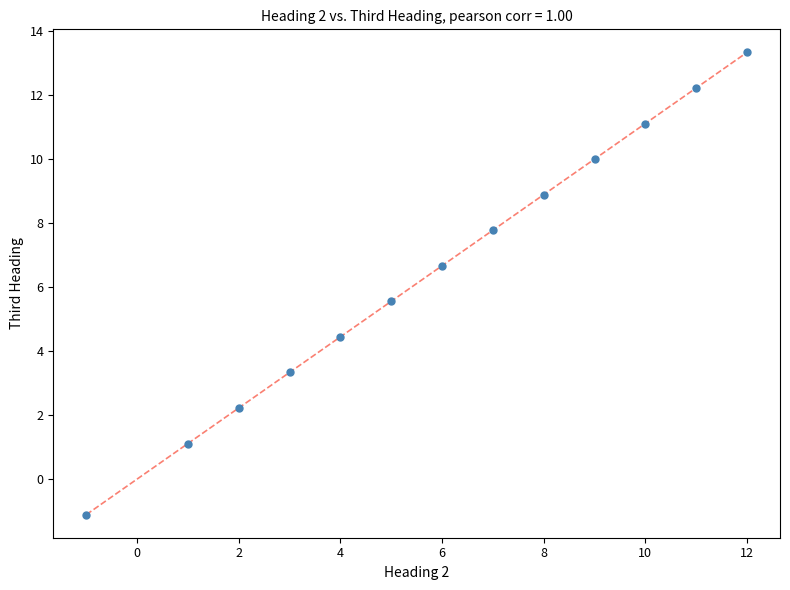

What is the range of X values (max minus min)?

13.0